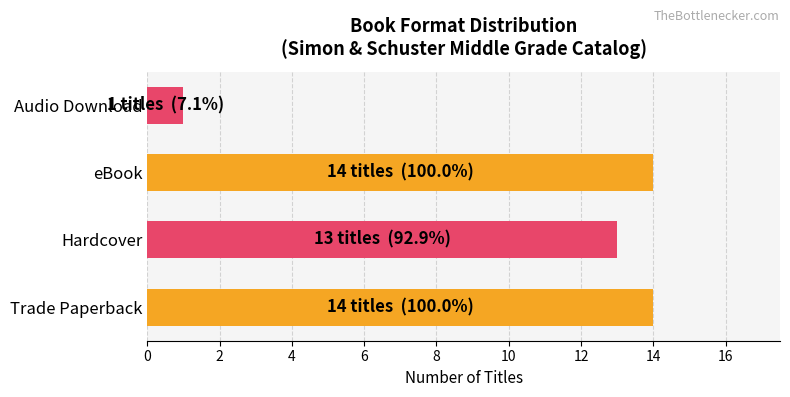

Is it true that the value at Trade Paperback is 7?

False